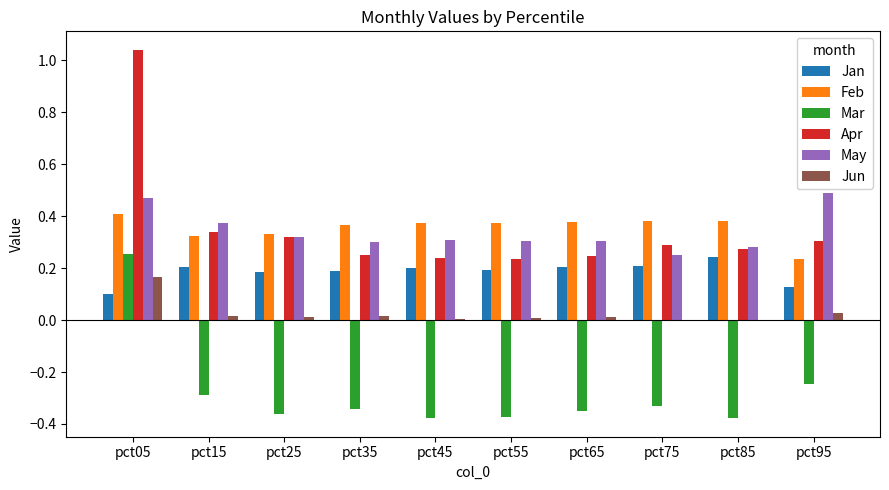

The May series shows 0.8 at pct95. True or false?

False